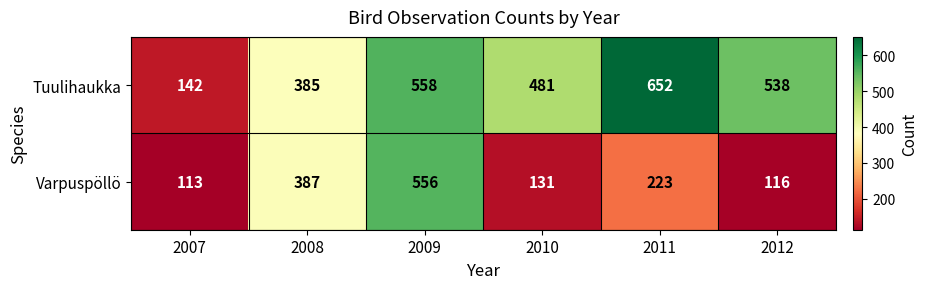

What is the sum of the Varpuspöllö values at 2009 and 2010?

687